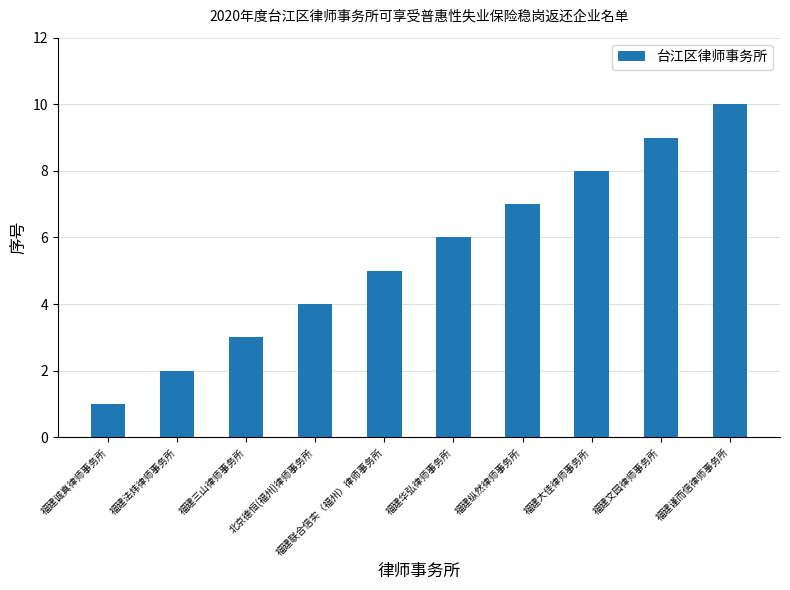

What is the sum of the values at 福建纵然律师事务所 and 福建三山律师事务所?

10